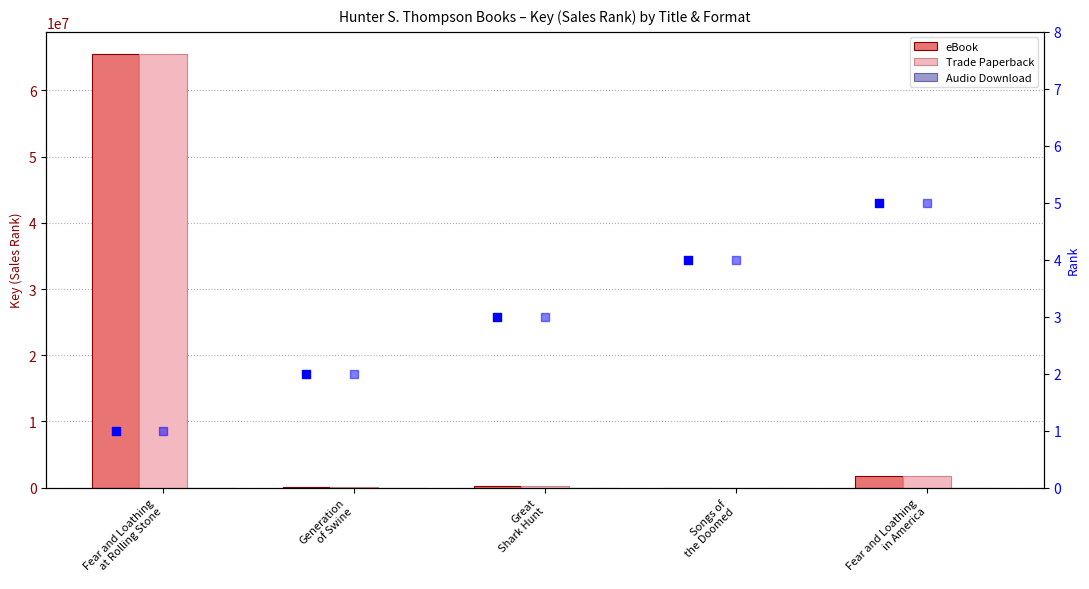

Is the value of Trade Paperback at Songs of
the Doomed greater than the value of eBook at Songs of
the Doomed?

No